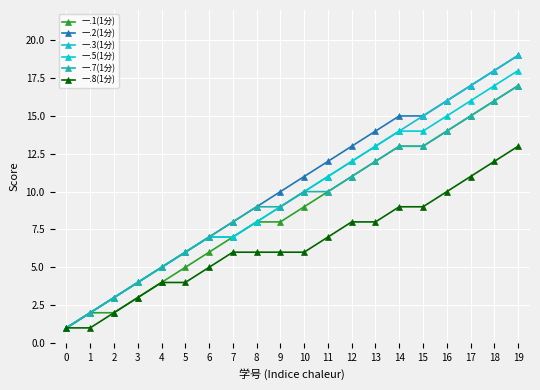

Which series has the largest total across all categories?

一.2(1分)